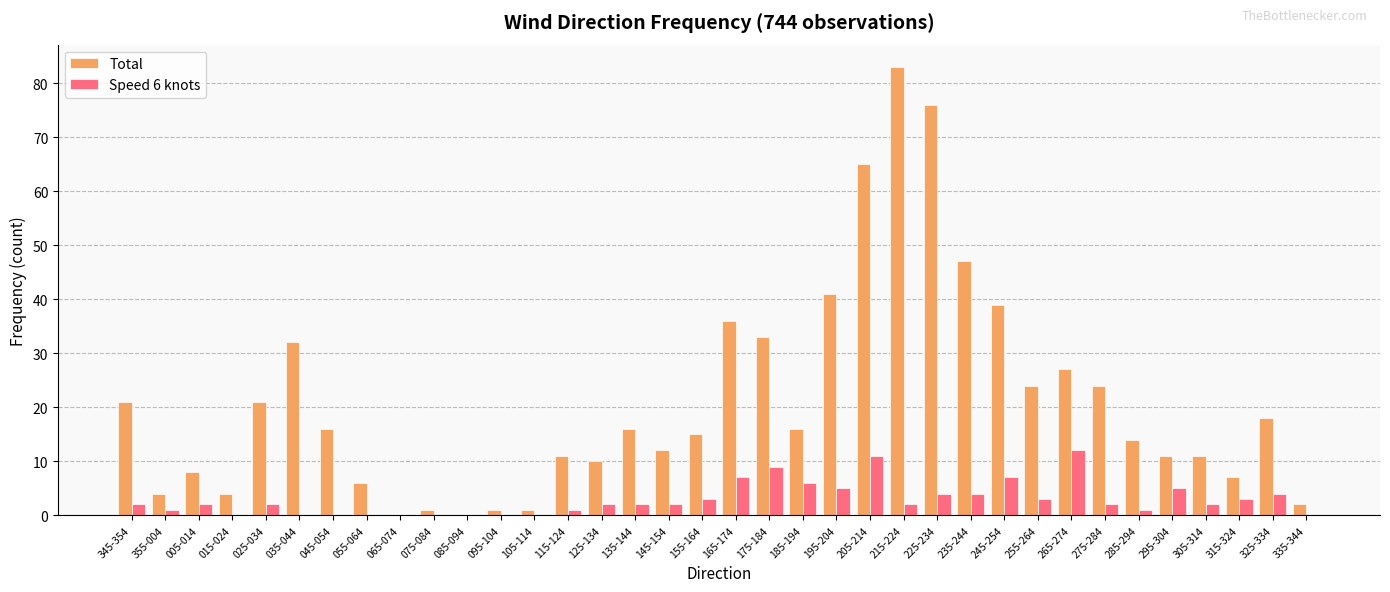

What is the sum of the Total values at 255-264 and 275-284?

48